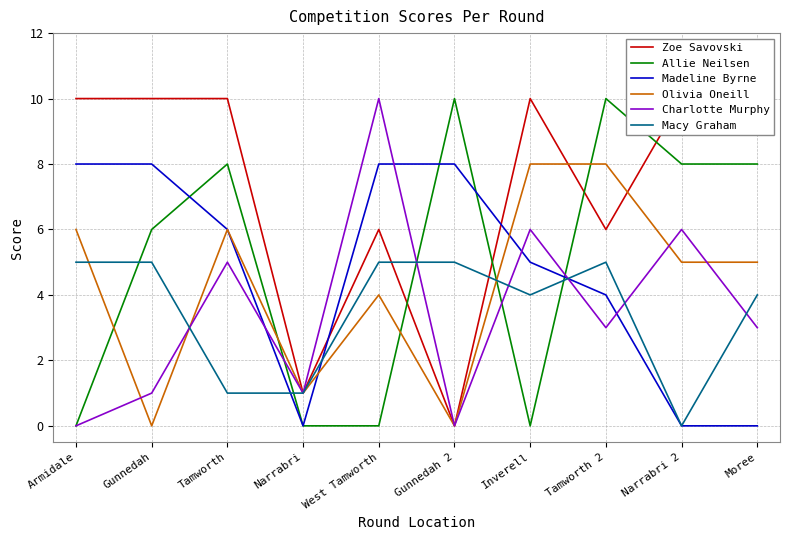

Which series has the largest total across all categories?

Zoe Savovski